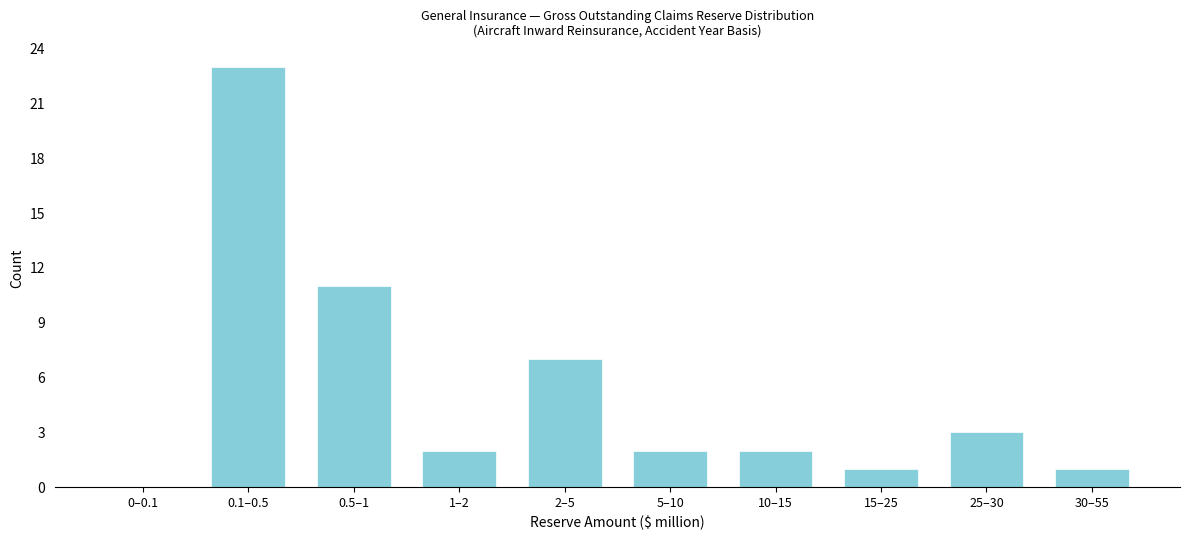

Reading left to right, transcribe all the data shown in this chart.

0–0.1=0	0.1–0.5=23	0.5–1=11	1–2=2	2–5=7	5–10=2	10–15=2	15–25=1	25–30=3	30–55=1